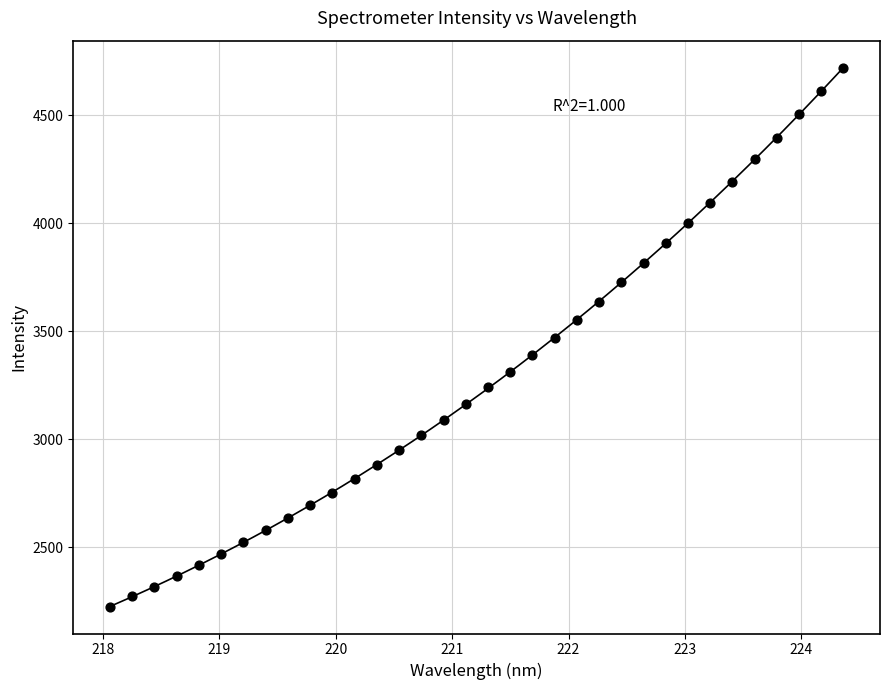

What is the range of Y values (max minus min)?

2493.7